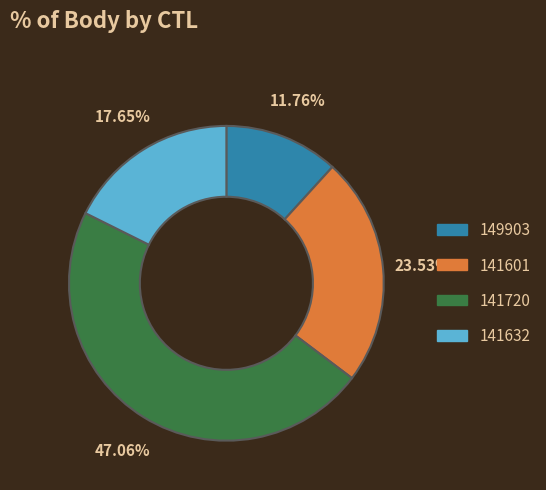

What is the largest slice in the pie chart?

141720